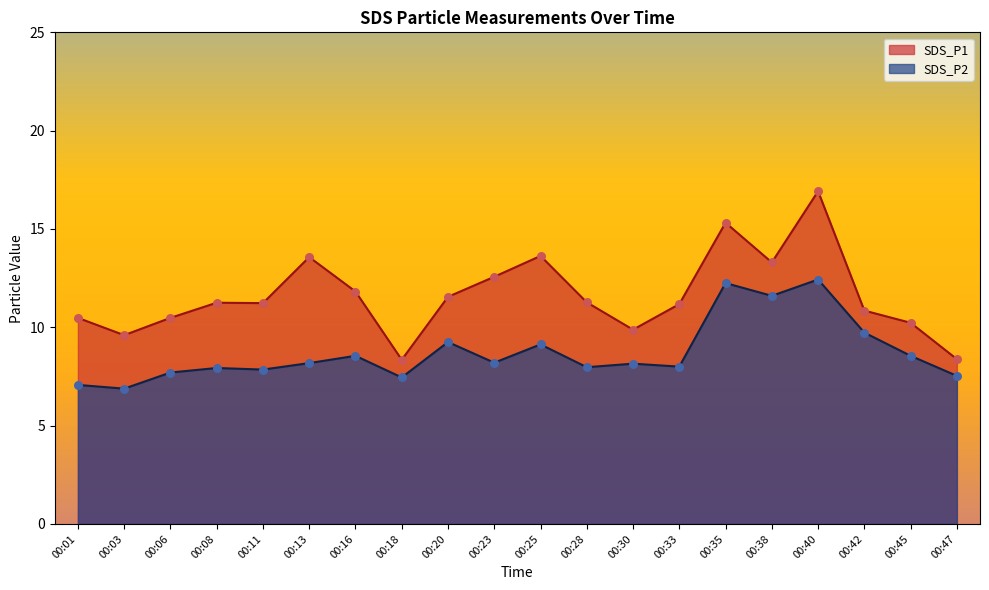

Which series contains the highest Y value?

SDS_P1